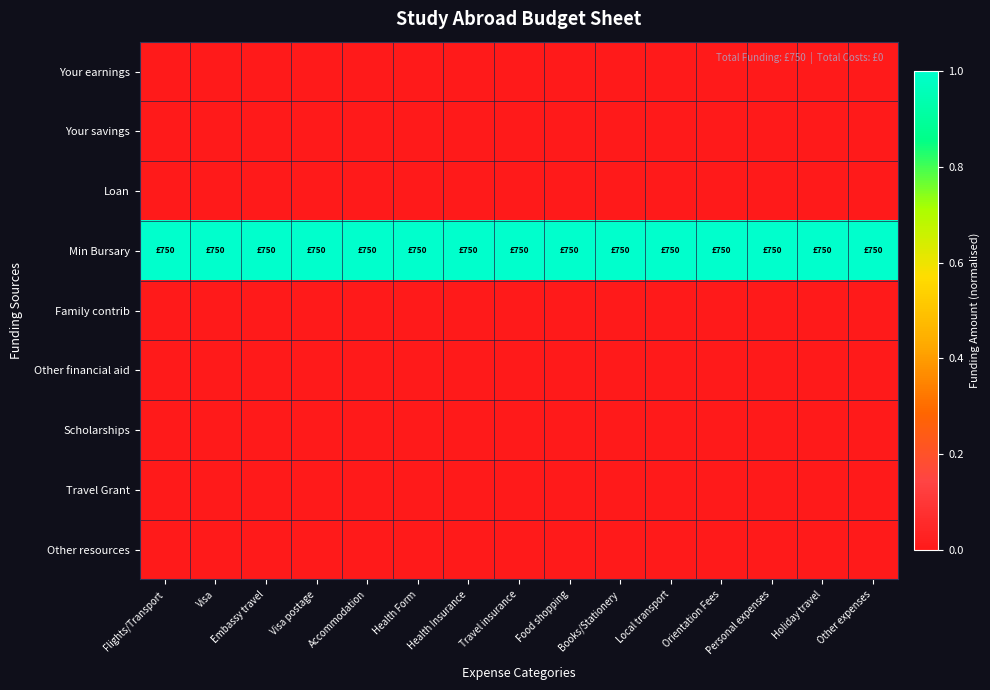

What is the spread (max minus min) of values at Accommodation?

1